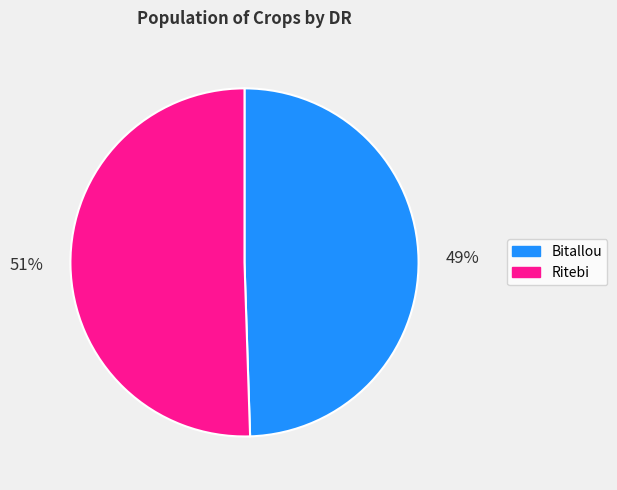

How many segments does this pie chart have?

2